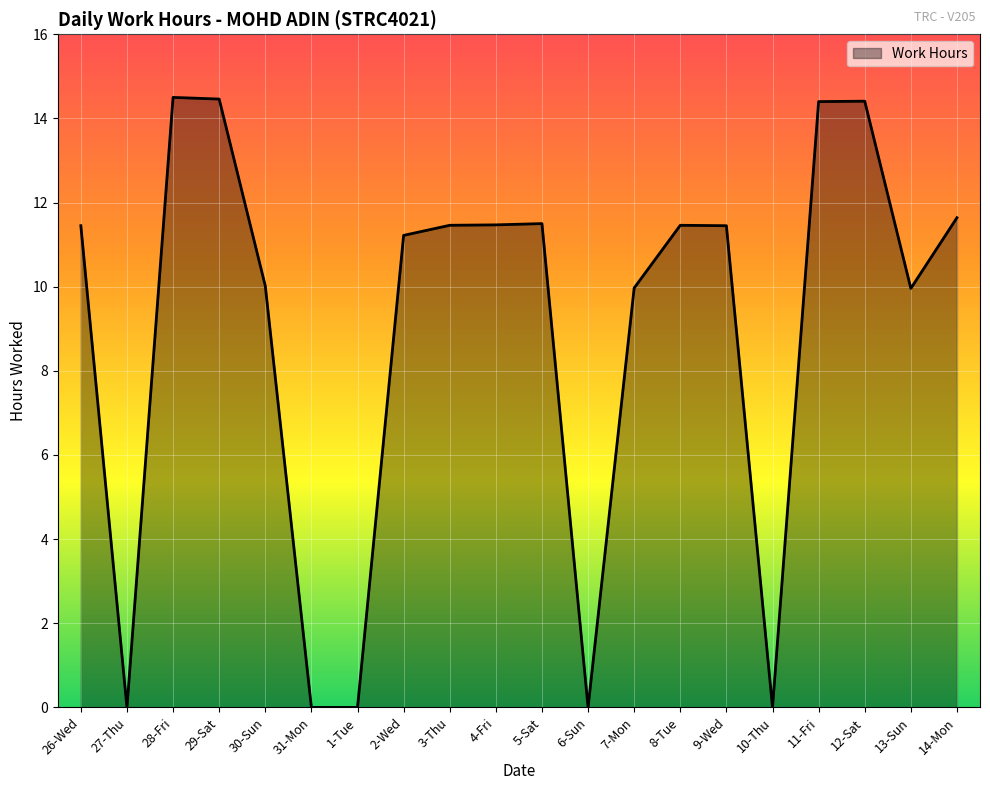

True or false: the data shows 14.5 at 29-Sat.

True